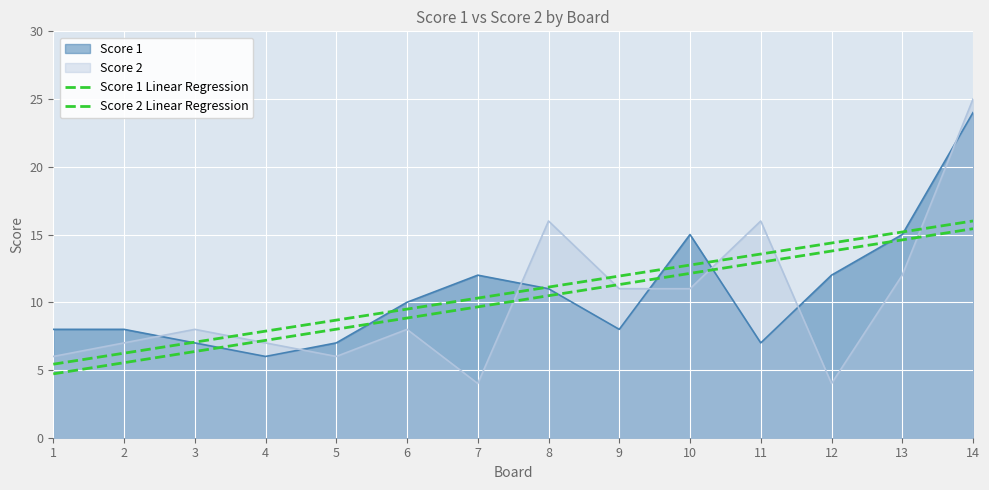

What is the spread (max minus min) of values at 7?

0.6